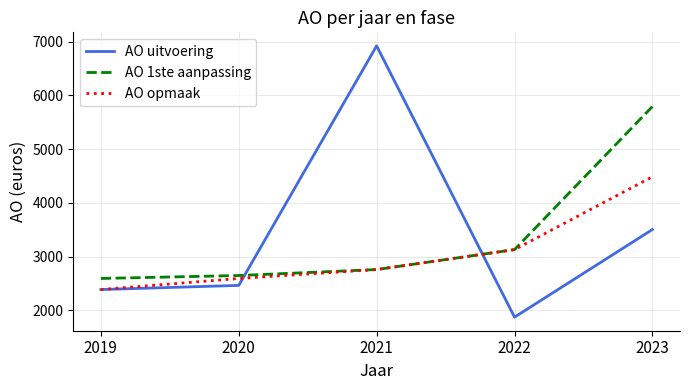

What is the difference between the AO opmaak values at 2023 and 2021?

1727